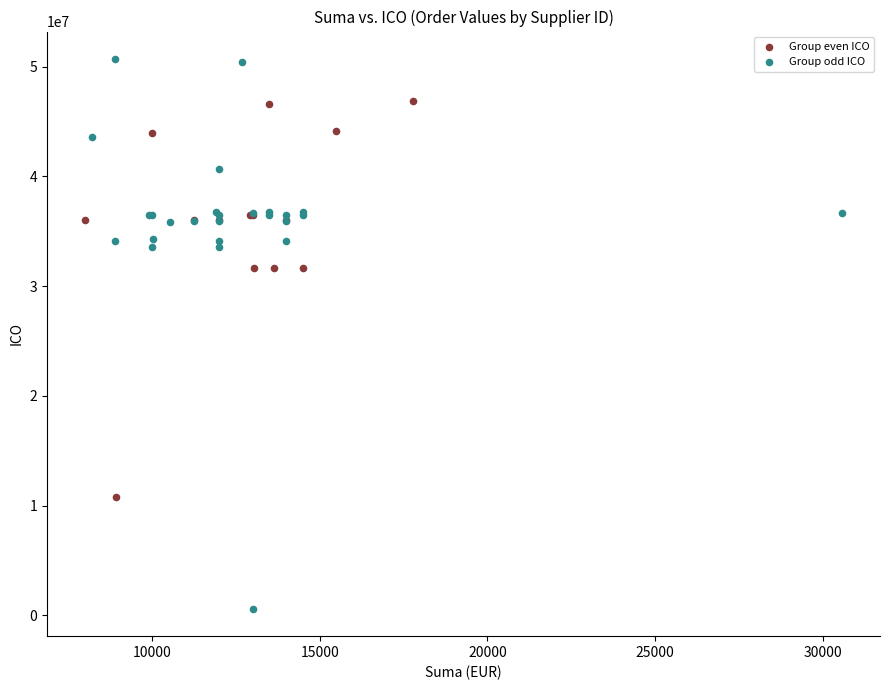

Which series reaches the minimum Y coordinate?

Group odd ICO